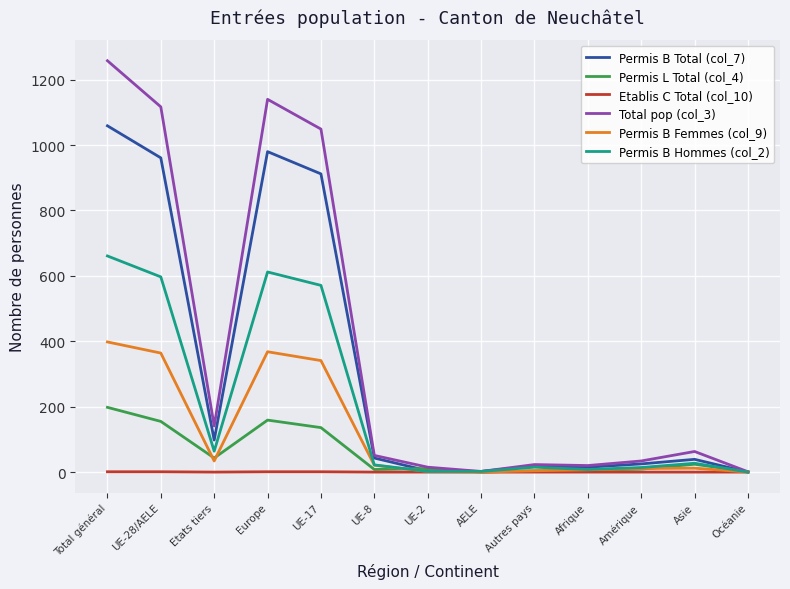

List the series in order of their peak value, lowest first.

Etablis C Total (col_10), Permis L Total (col_4), Permis B Femmes (col_9), Permis B Hommes (col_2), Permis B Total (col_7), Total pop (col_3)